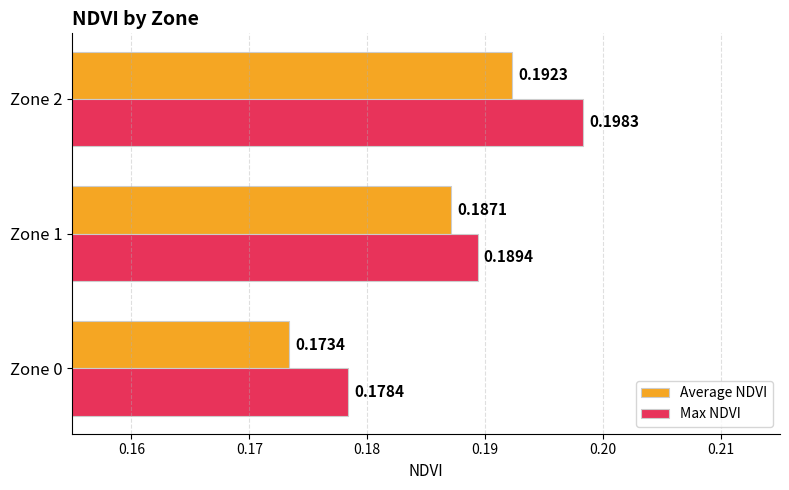

List the labels in order of Max NDVI value, smallest first.

Zone 0, Zone 1, Zone 2